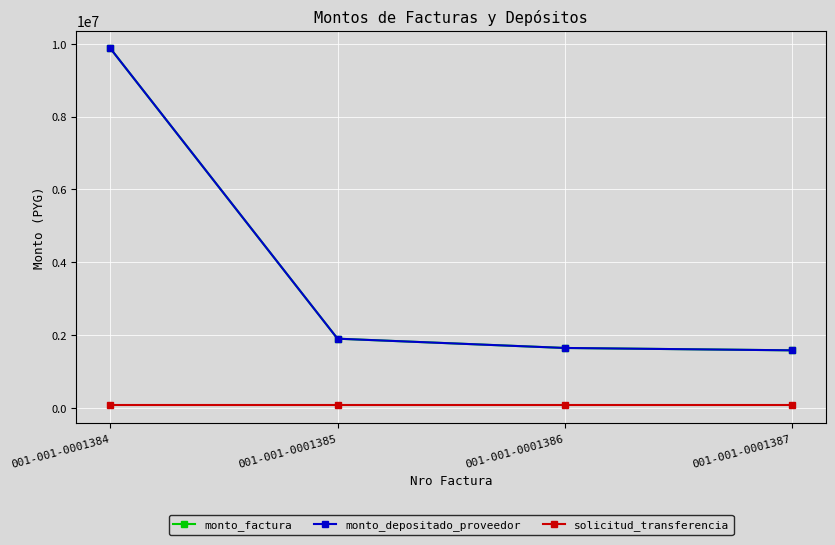

True or false: monto_factura and solicitud_transferencia intersect in this chart.

False